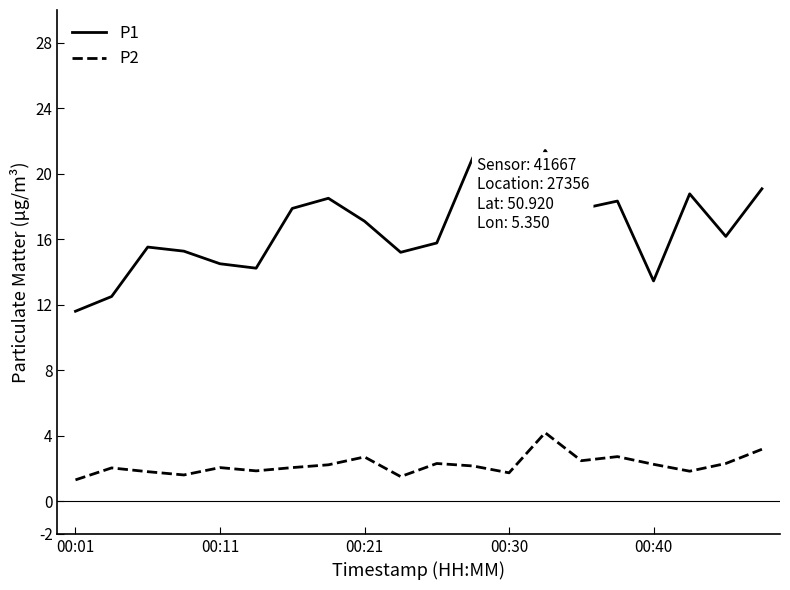

What is the maximum value shown in the chart?

21.4